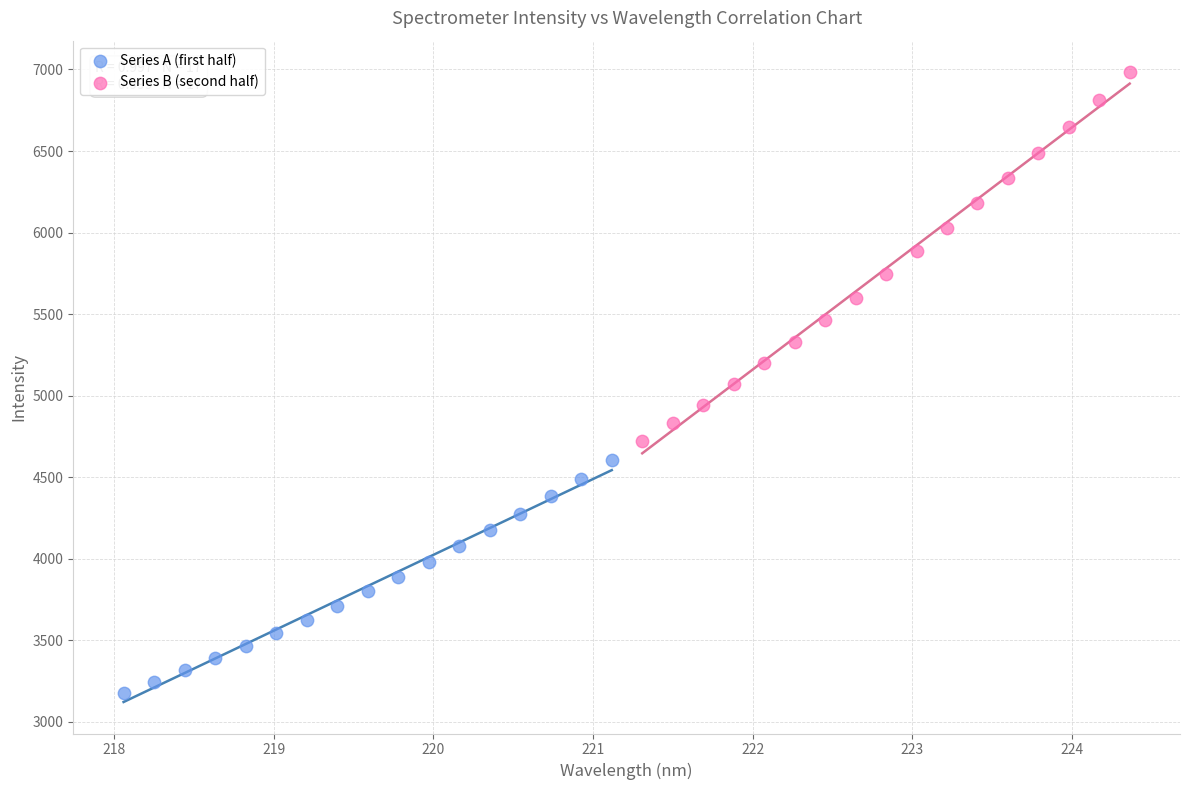

Which series contains the highest Y value?

Series B (second half)